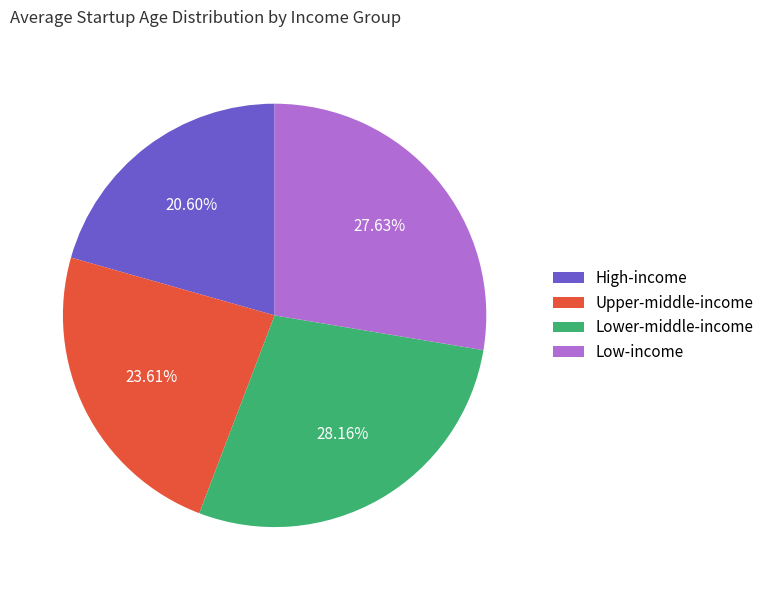

Which category has the biggest portion of the pie?

Lower-middle-income